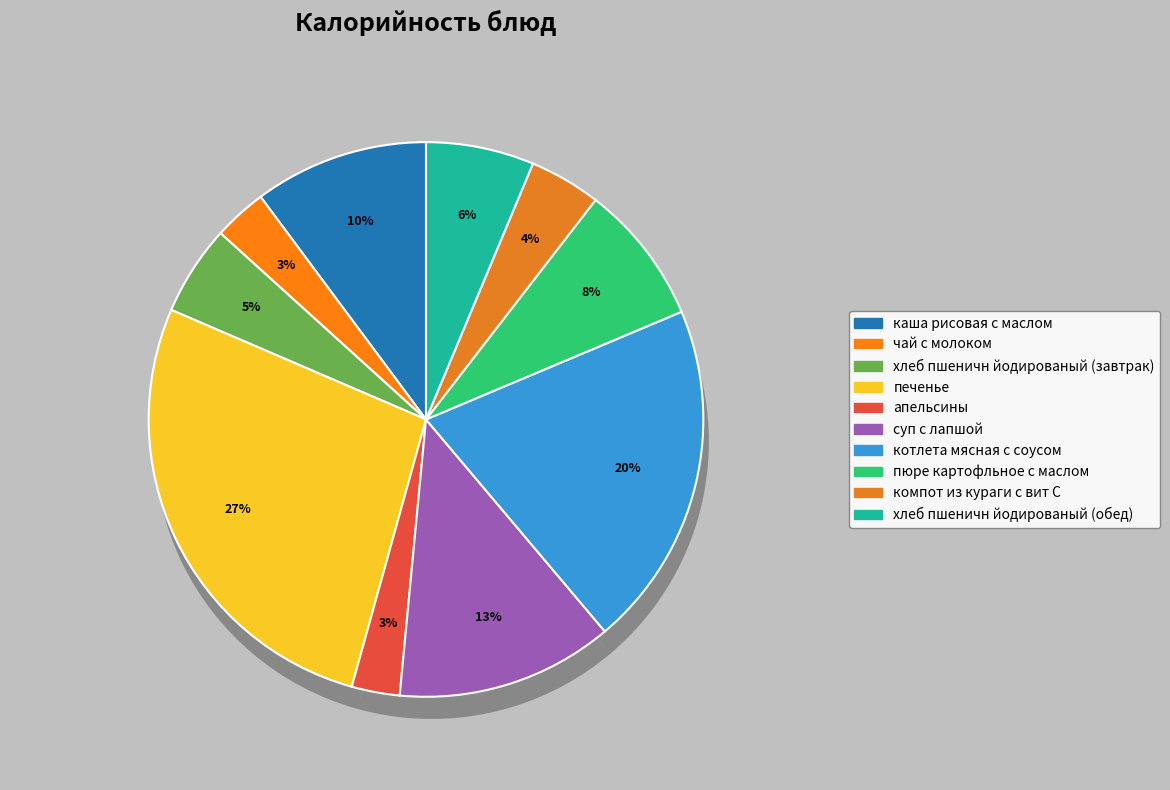

Combined, do каша рисовая с маслом and котлета мясная с соусом account for over 50%?

No